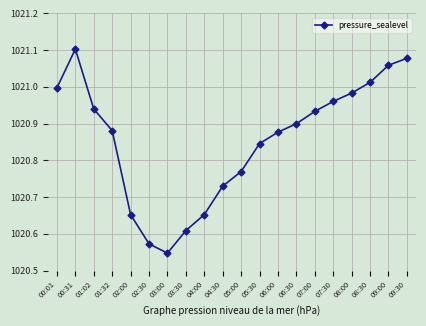

True or false: the data has more than 2 interior local peaks.

False